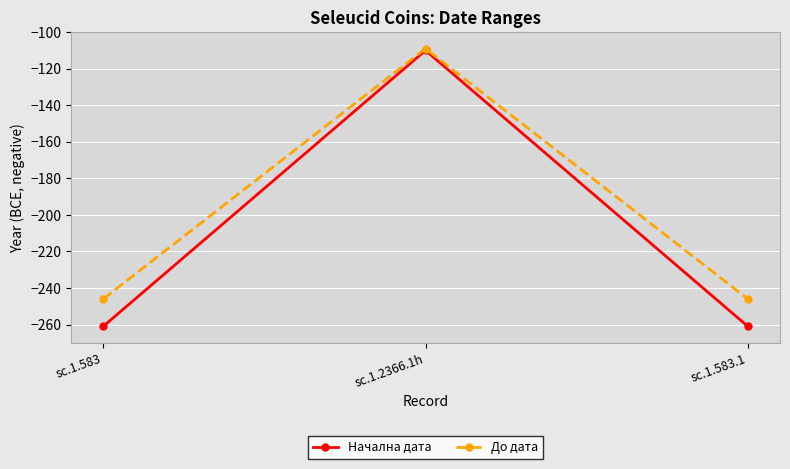

What is the label of the 1st point from the right?

sc.1.583.1